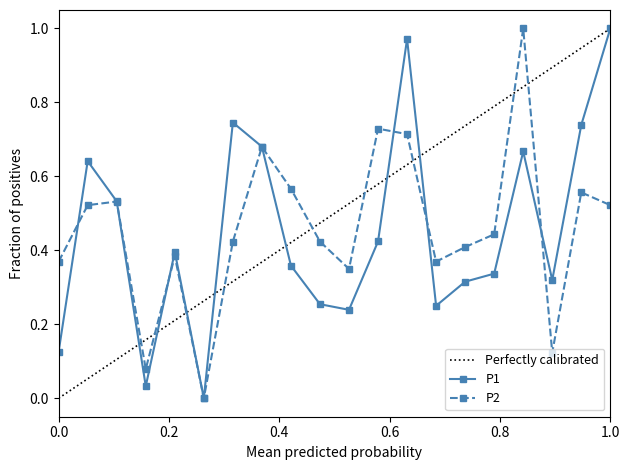

What is the sum of all P1 values?

9.0